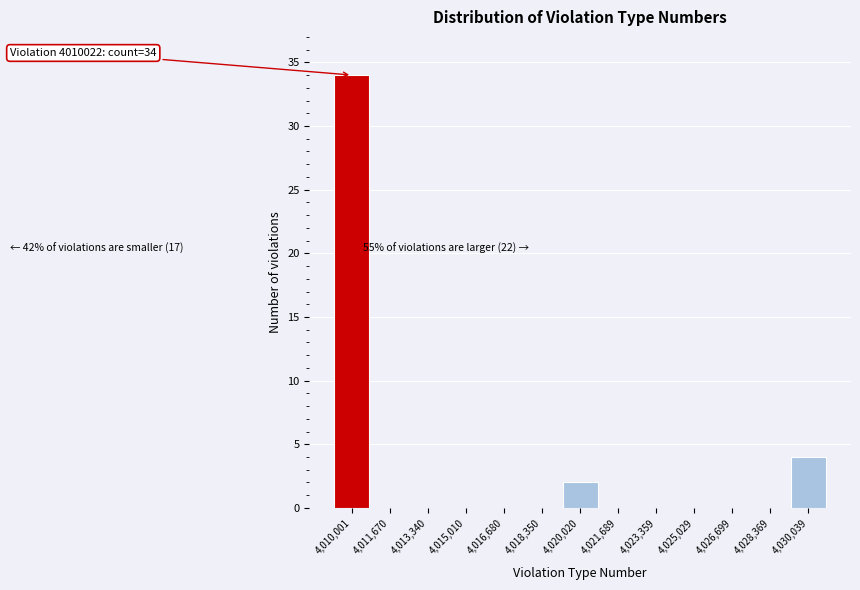

Over which range of the x-axis is the bar tallest?

4009200 to 4010800